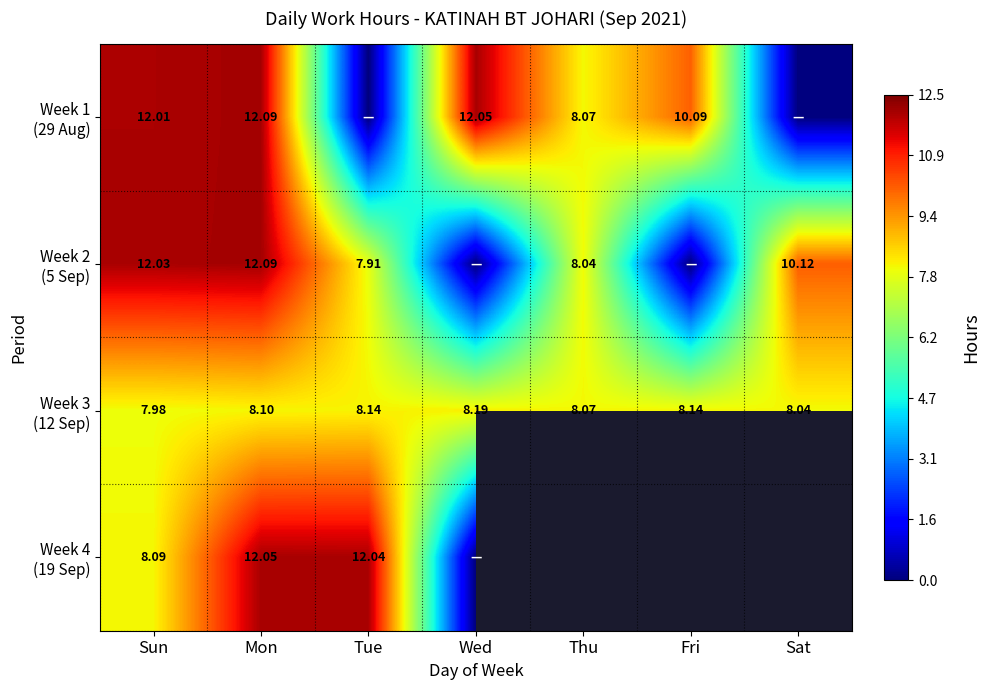

Where is Week 4 (19 Sep) nearest to the value 6?

Sun